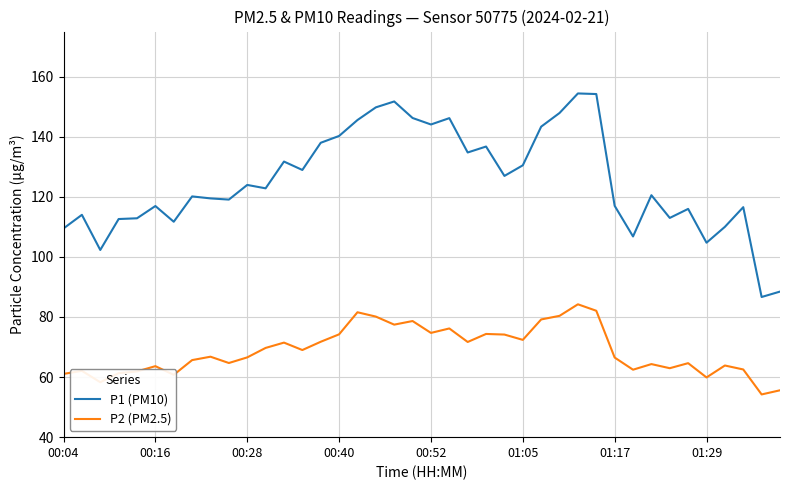

Rank the series by their average value, from lowest to highest.

P2 (PM2.5), P1 (PM10)